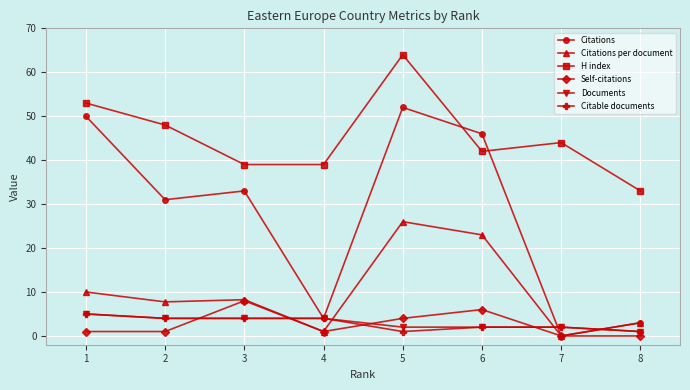

What are all the series names shown in the legend?

Citations, Citations per document, H index, Self-citations, Documents, Citable documents